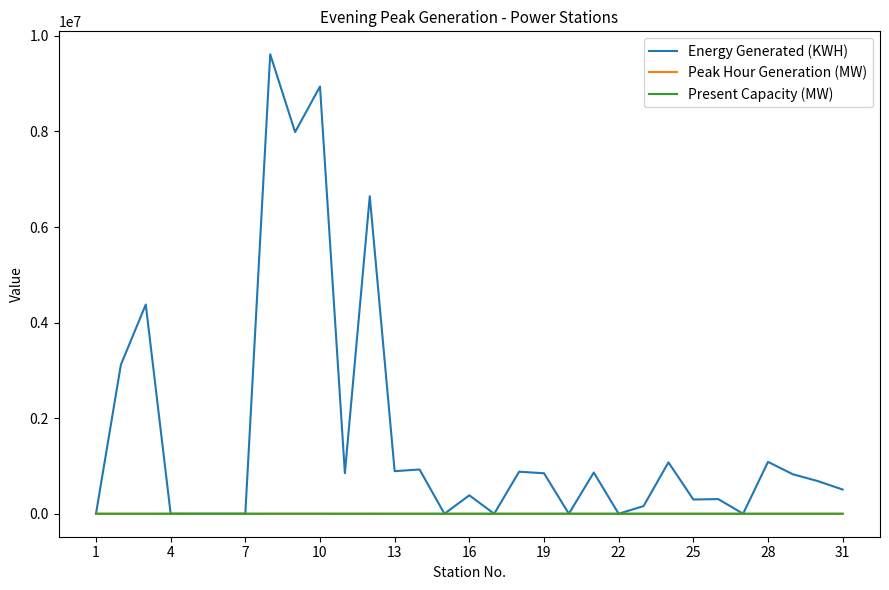

What is the highest value of the Present Capacity (MW) series?

450